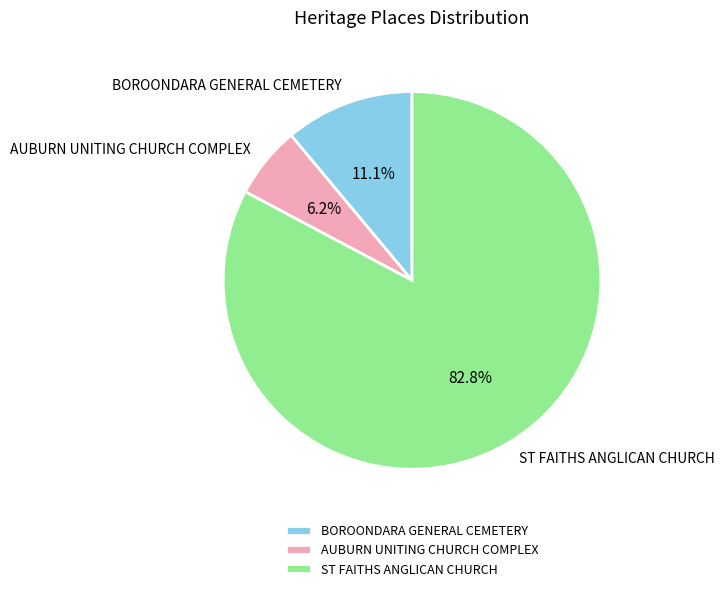

Is the sum of BOROONDARA GENERAL CEMETERY and ST FAITHS ANGLICAN CHURCH greater than half?

Yes